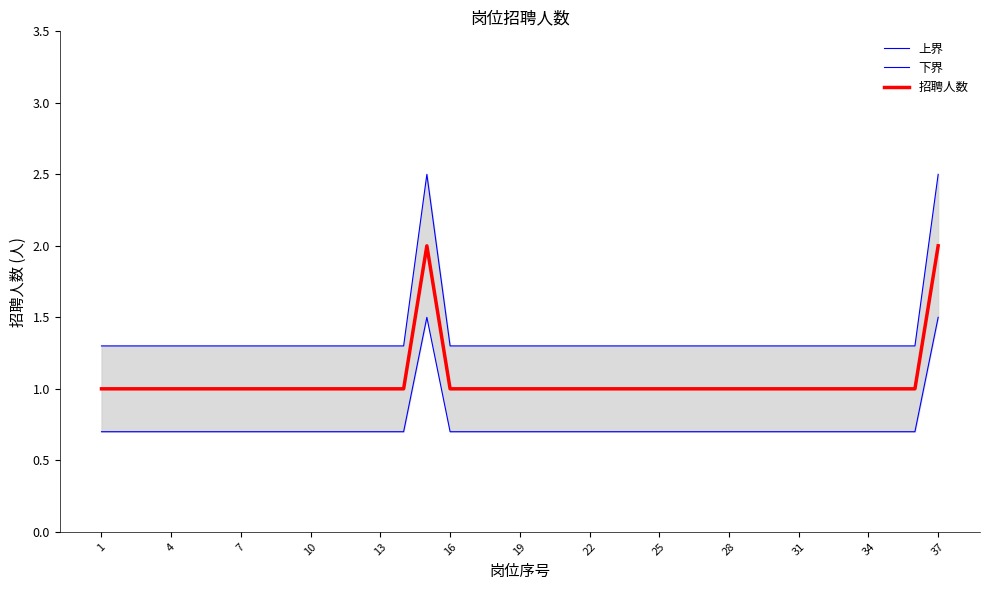

Count the 招聘人数 values in the range 1 to 2.

37